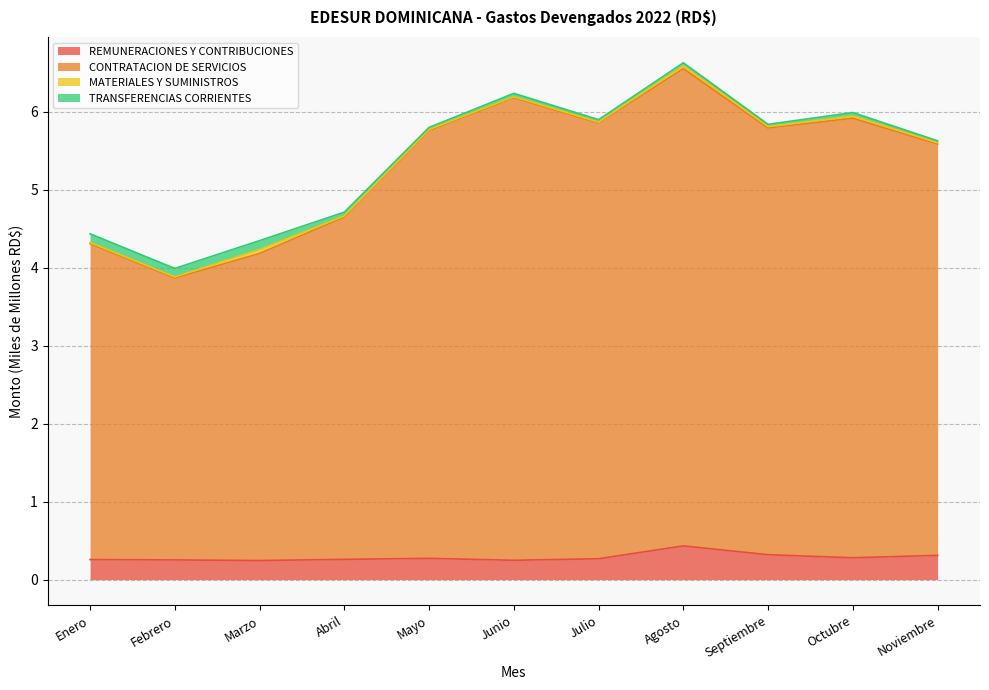

What is the greatest value displayed?

6.6